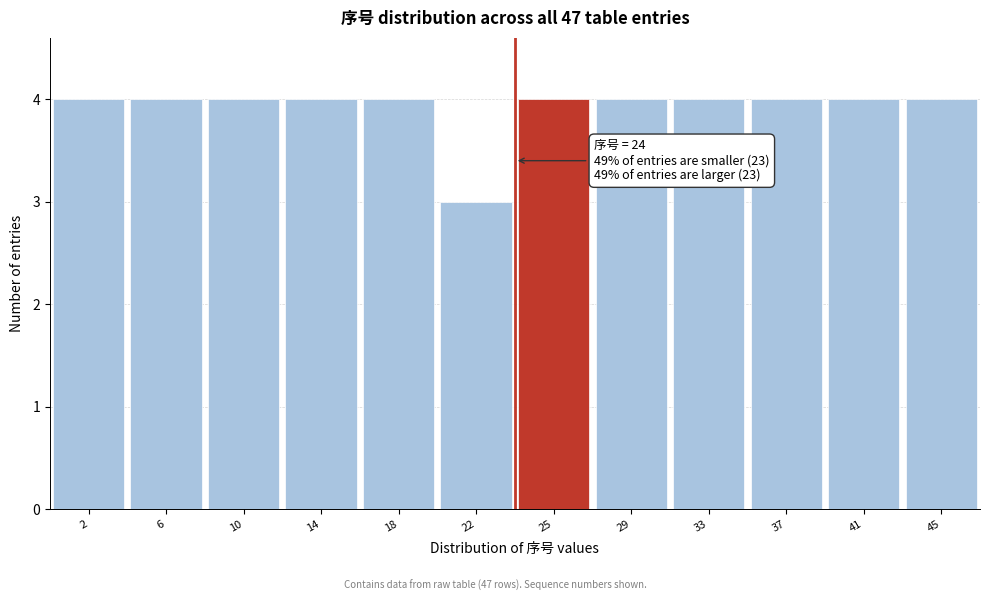

Reading right to left, list all the values displayed in this chart.

4	4	4	4	4	4	3	4	4	4	4	4